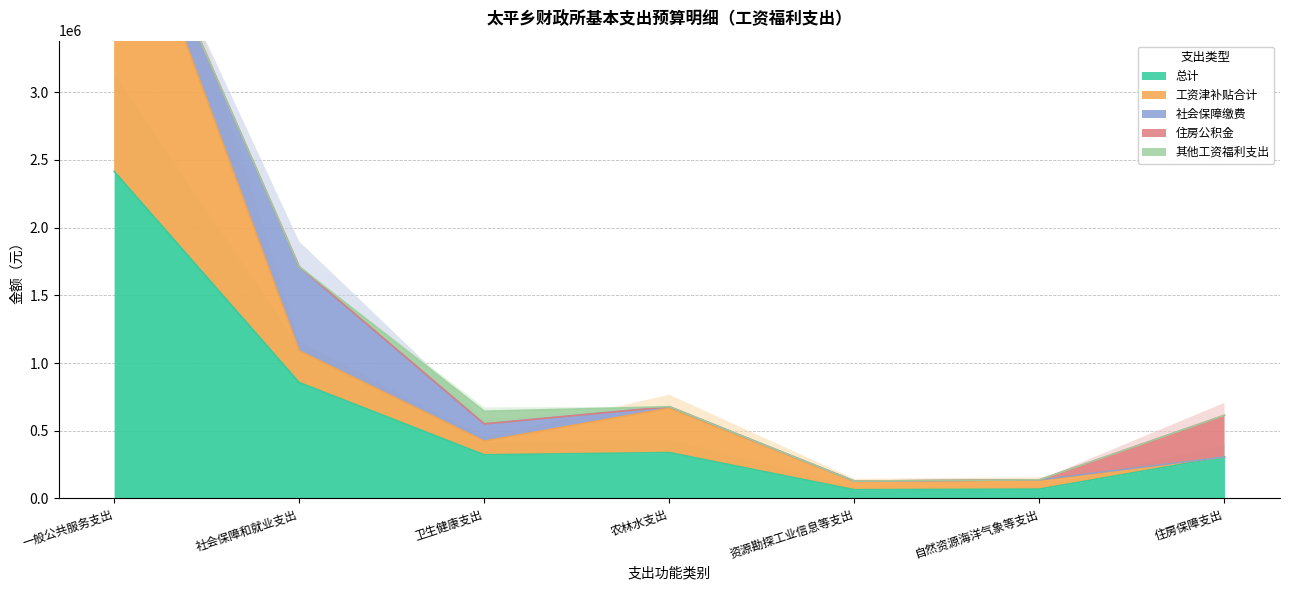

True or false: 工资津补贴合计 and 总计 intersect in this chart.

False